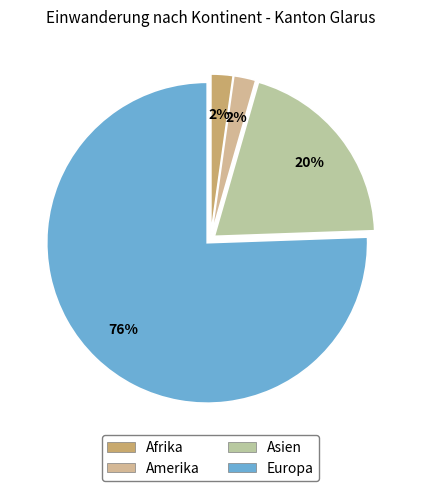

Count the number of slices in the pie.

4